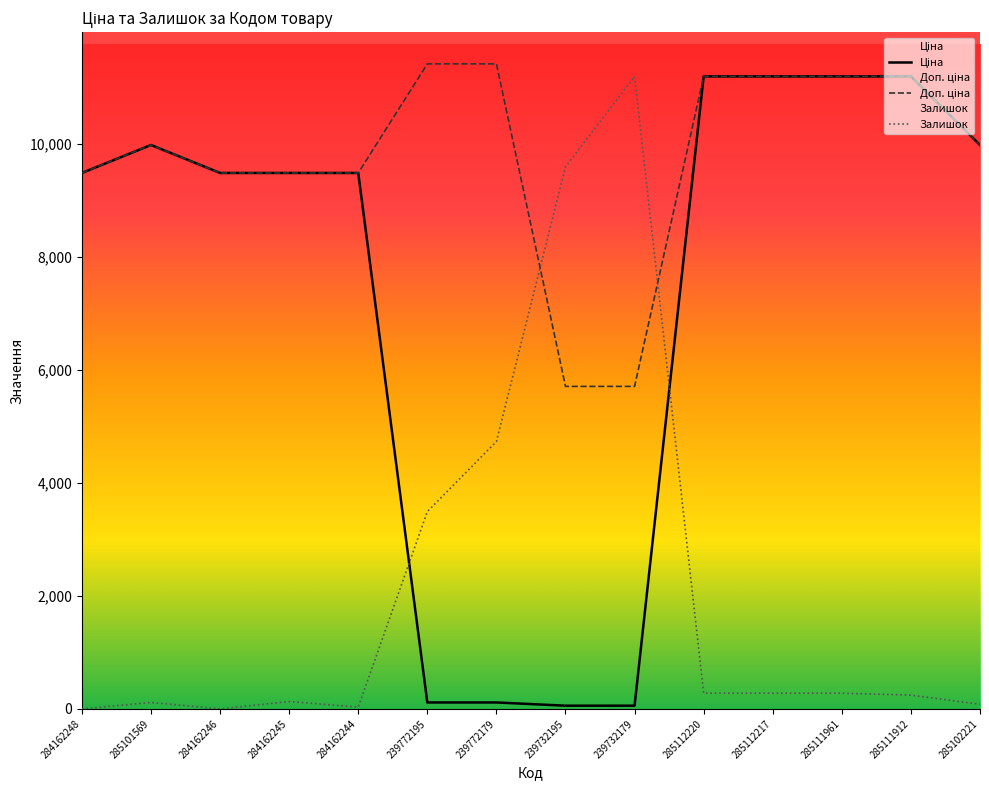

Which category has the highest value across all series?

239772195